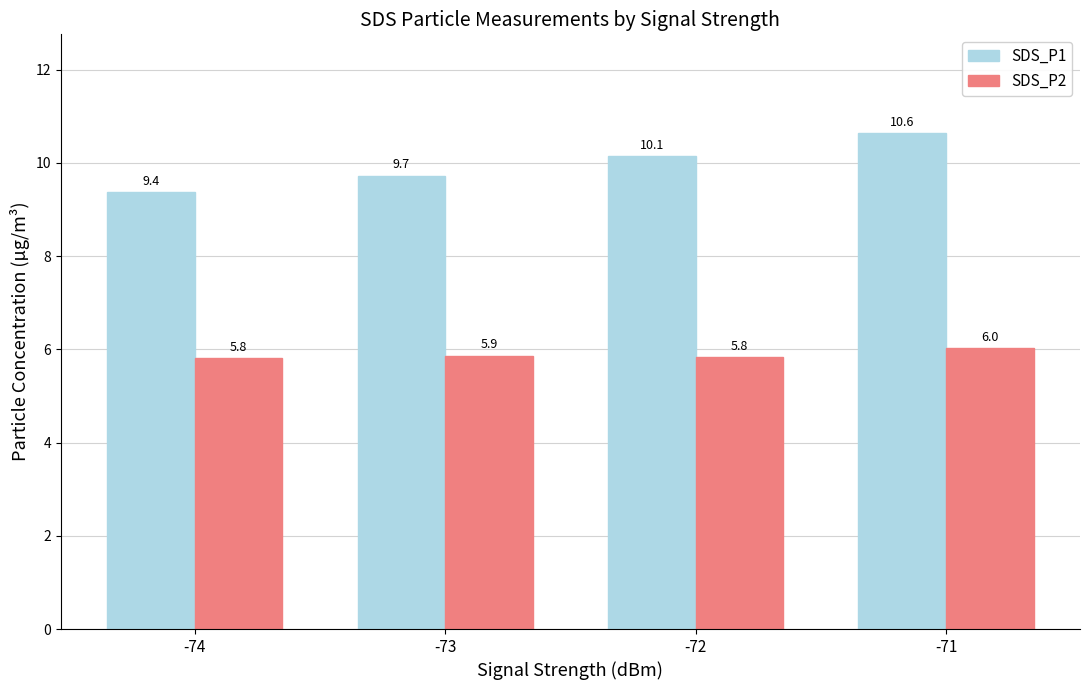

At -74, list the series in order from largest to smallest.

SDS_P1, SDS_P2